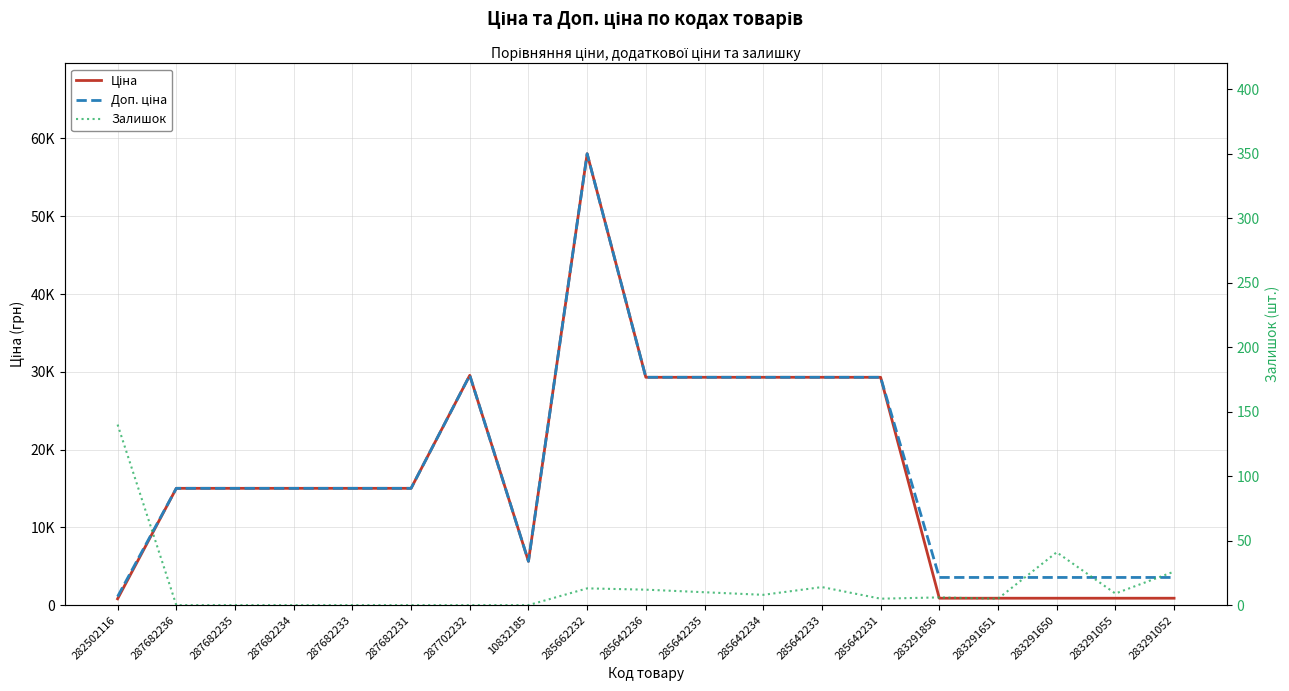

How many categories are shown in the chart?

19